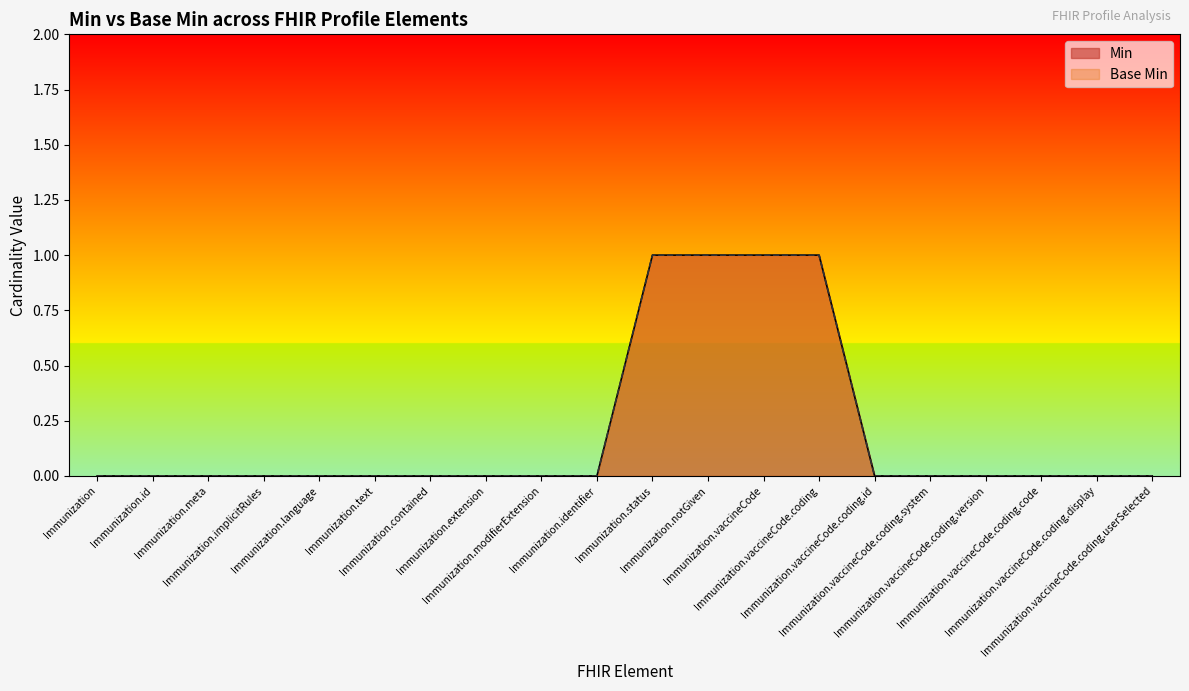

Which series has the widest spread of values?

Min